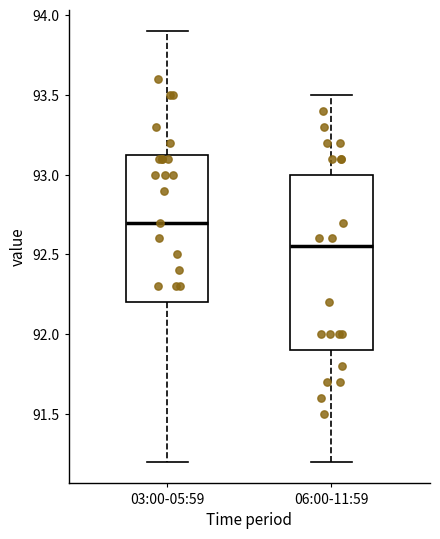

Reading left to right, read every box against the y-axis: the position of its median line, the range the box covers, and the ends of its whiskers. The values are not printed on the chart, so give them approximately, as read against the axis.

03:00-05:59: median 92.70, box 92.20 to 93.15, whiskers 91.20 to 93.90
06:00-11:59: median 92.55, box 91.90 to 93.00, whiskers 91.20 to 93.50